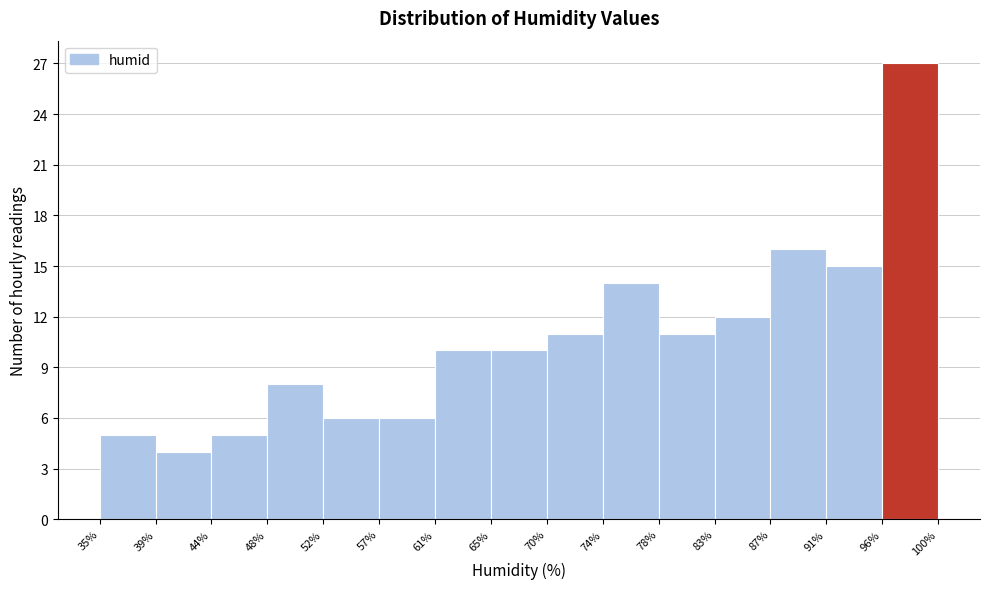

Which range on the x-axis has the tallest bar?

96% to 100%